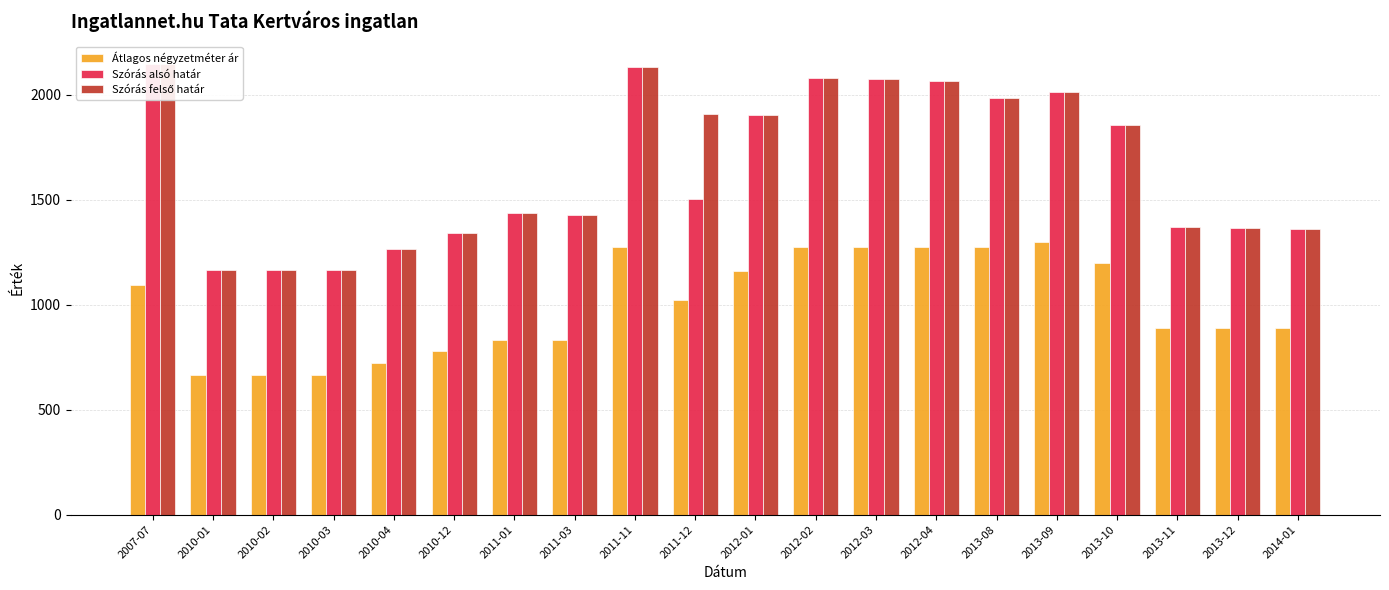

What is the difference between the maximum and minimum values in the Szórás alsó határ series?

979